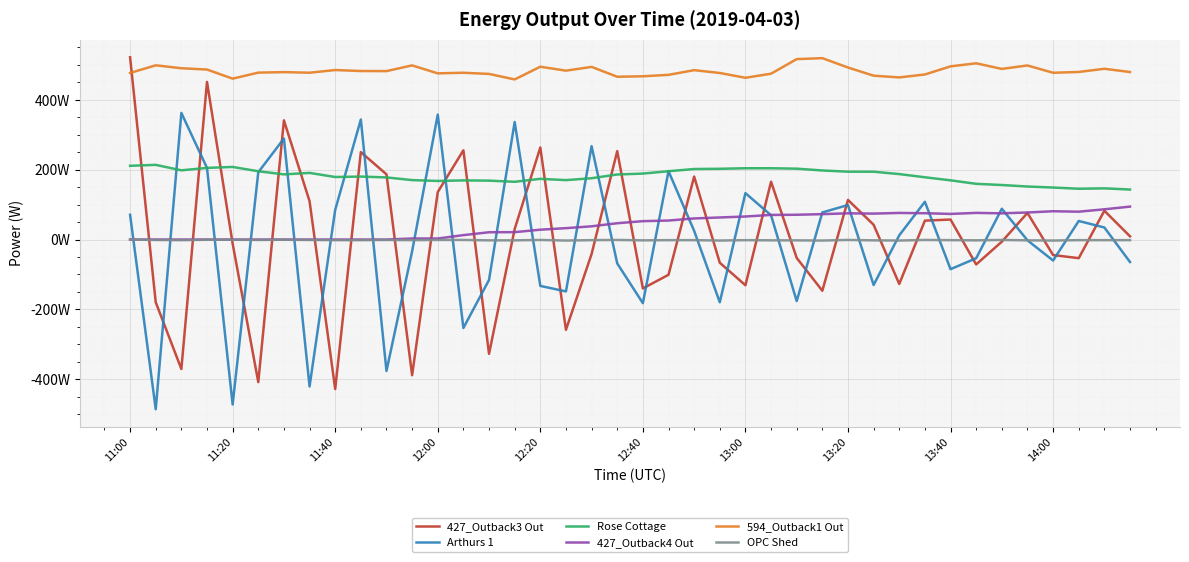

Does the chart display data point markers on the line(s)?

No